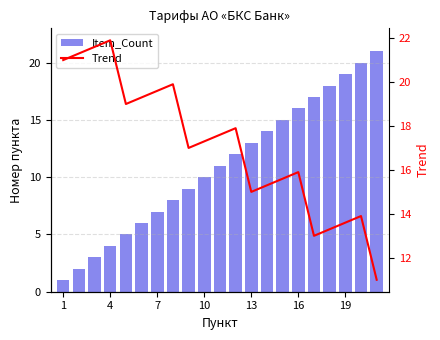

Reading right to left, list all the values displayed in this chart.

Item_Count: 21.0	20.0	19.0	18.0	17.0	16.0	15.0	14.0	13.0	12.0	11.0	10.0	9.0	8.0	7.0	6.0	5.0	4.0	3.0	2.0	1.0
Trend: 11.0	13.9	13.6	13.3	13.0	15.9	15.6	15.3	15.0	17.9	17.6	17.3	17.0	19.9	19.6	19.3	19.0	21.9	21.6	21.3	21.0